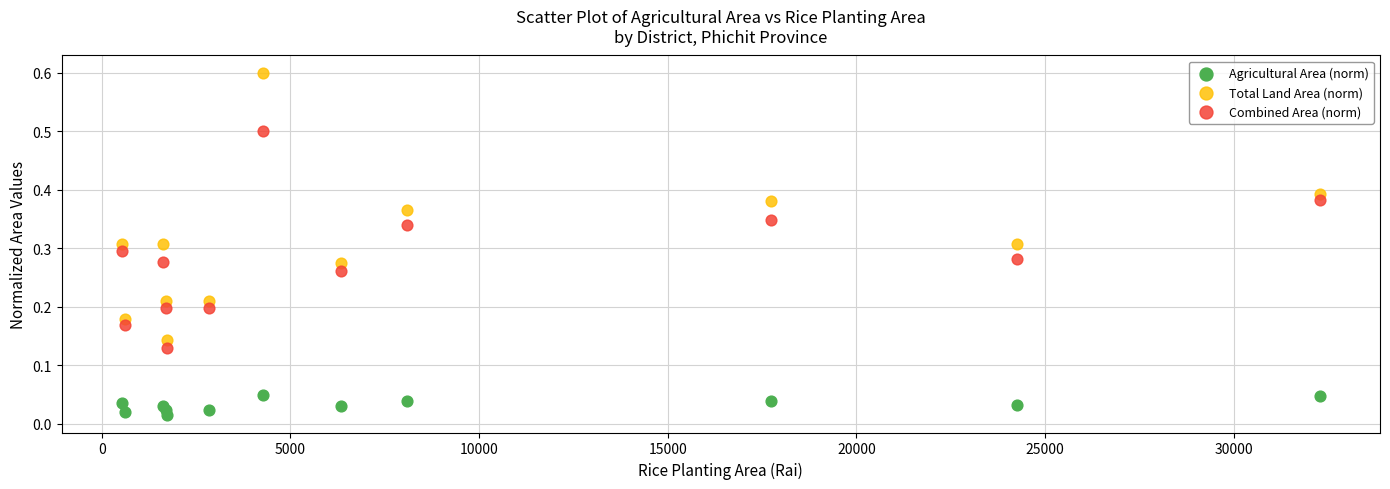

What is the X range (max minus min) for the scatter plot?

31762.0